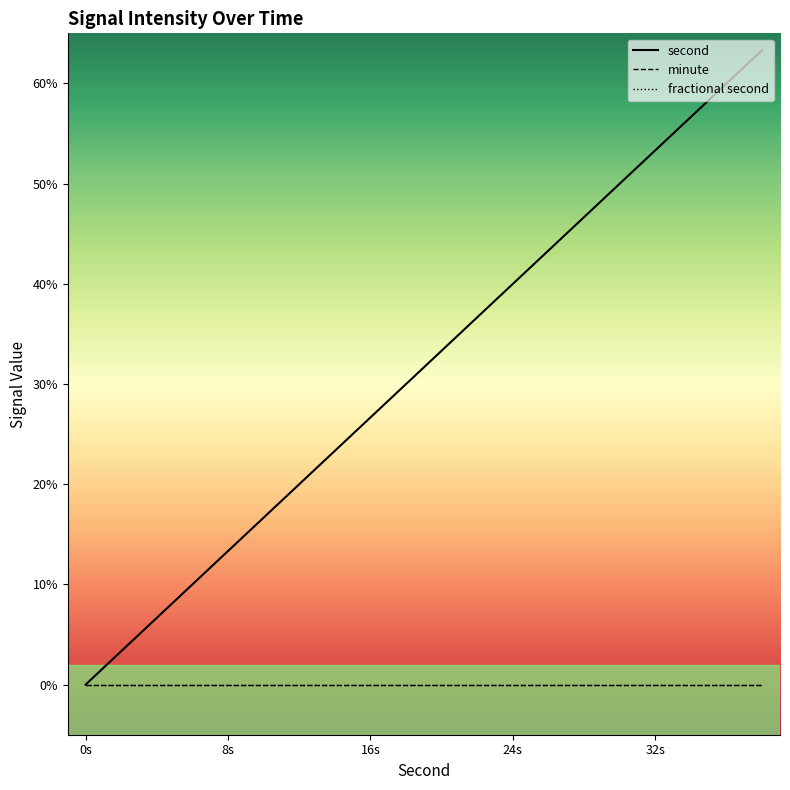

True or false: second has more than 2 points higher than both neighbors.

False